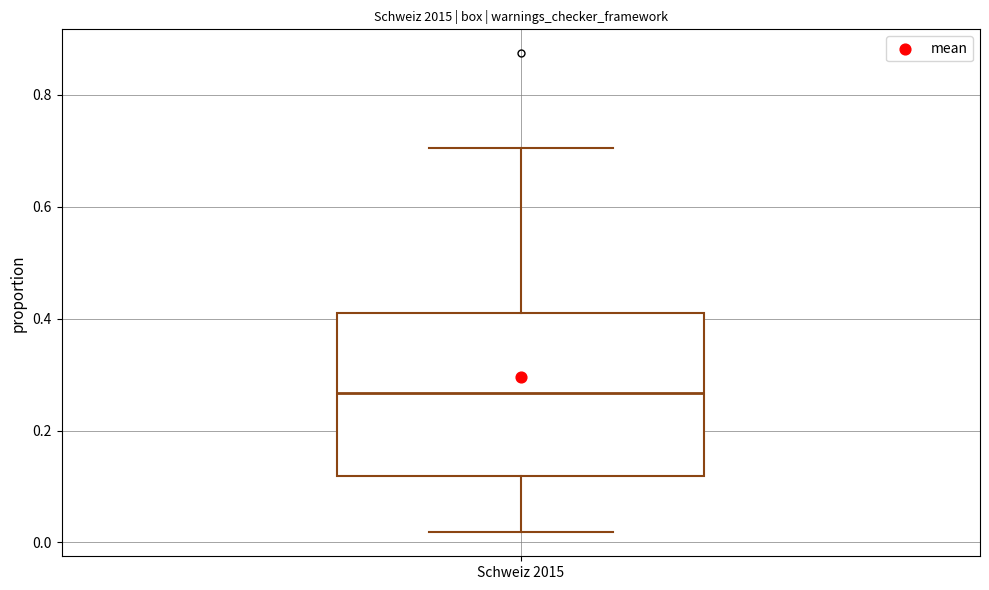

Transcribe this box plot: give where the median line is, the range the box spans, and where the two whiskers end, as read against the y-axis. The values are not printed on the chart, so give them approximately, as read against the axis.

median 0.26, box 0.12 to 0.42, whiskers 0.02 to 0.70